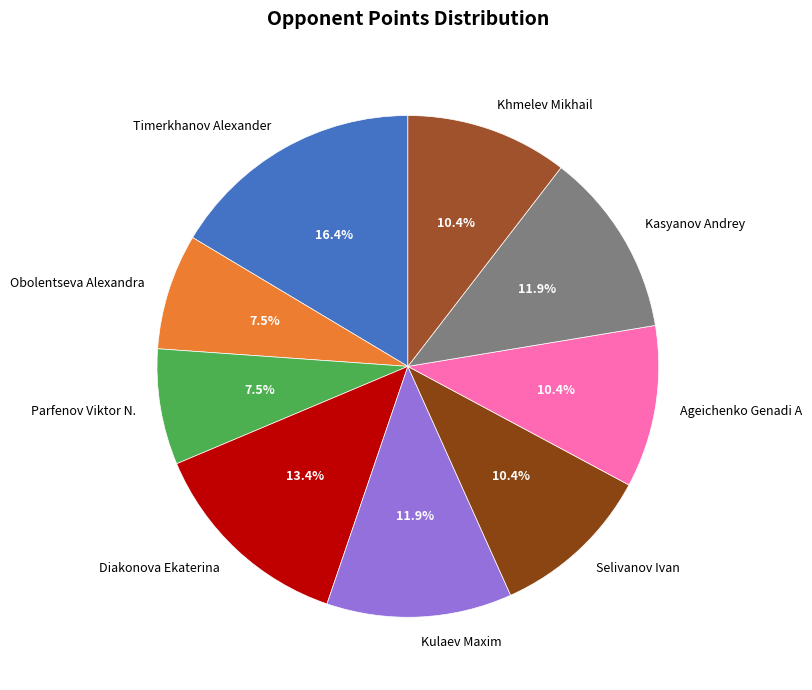

True or false: Kulaev Maxim accounts for 1% of the total.

False